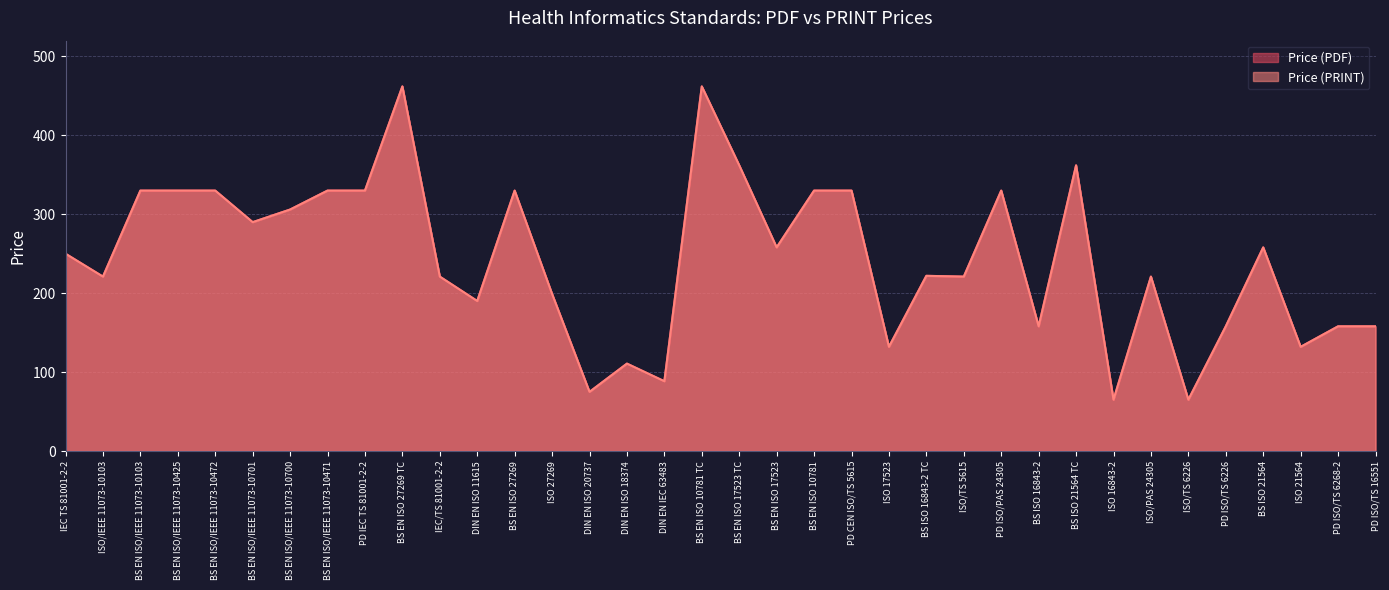

Rank the series by their maximum value, from lowest to highest.

Price (PDF), Price (PRINT)